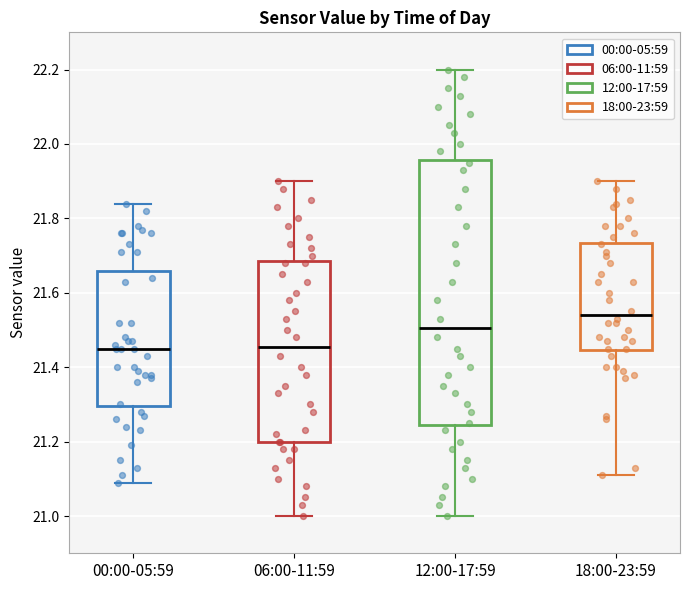

Reading left to right, read every box against the y-axis: the position of its median line, the range the box covers, and the ends of its whiskers. The values are not printed on the chart, so give them approximately, as read against the axis.

00:00-05:59: median 21.46, box 21.30 to 21.66, whiskers 21.10 to 21.84
06:00-11:59: median 21.46, box 21.20 to 21.68, whiskers 21.00 to 21.90
12:00-17:59: median 21.50, box 21.24 to 21.96, whiskers 21.00 to 22.20
18:00-23:59: median 21.54, box 21.44 to 21.74, whiskers 21.12 to 21.90